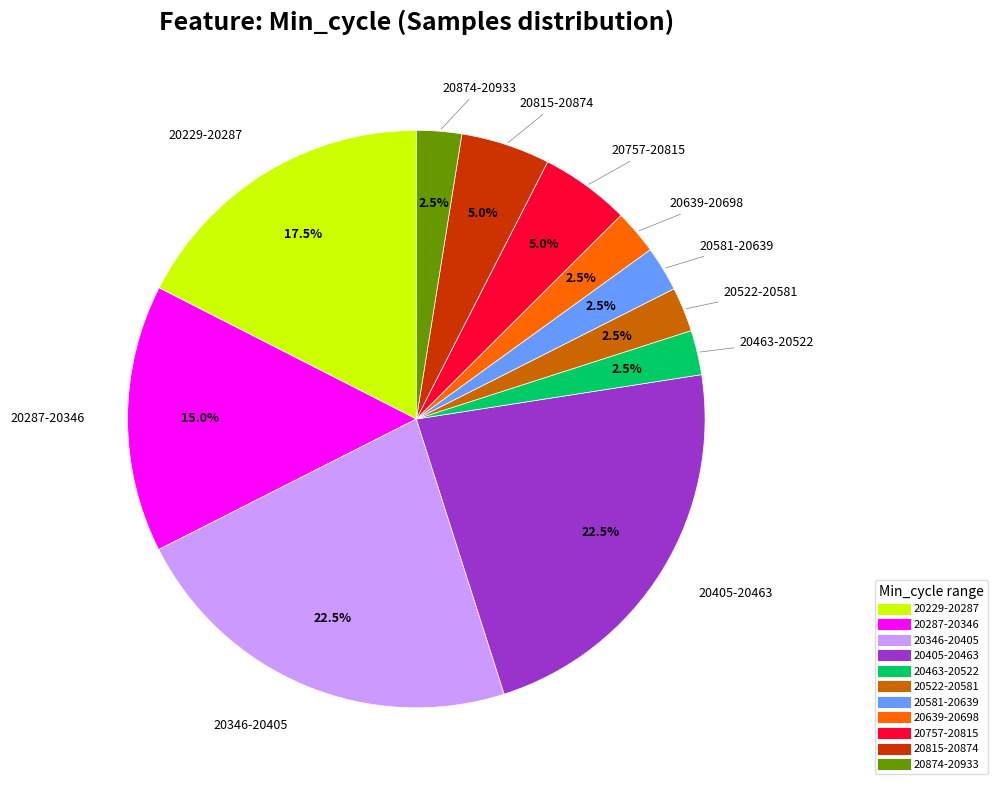

How many slices are in this pie chart?

11